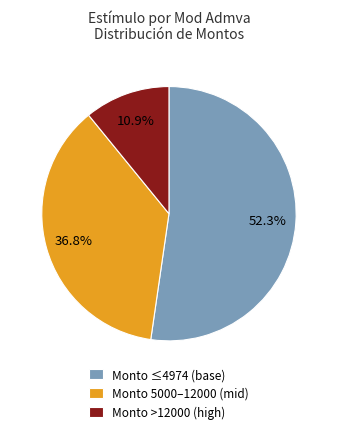

Which category has the smallest portion of the pie?

Monto >12000 (high)